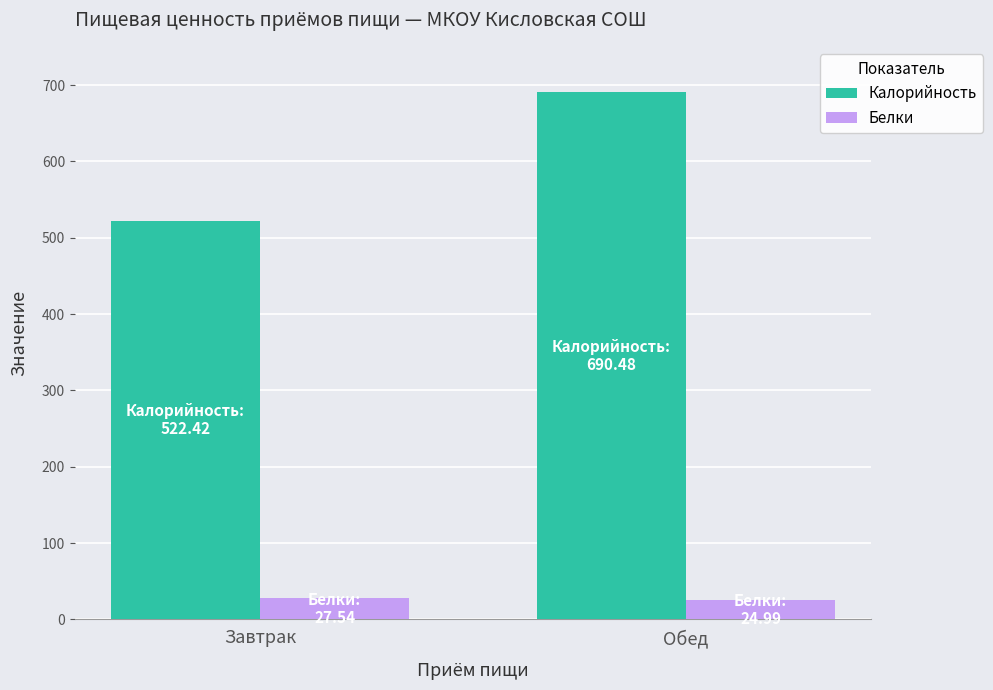

What is the highest value of the Белки series?

27.5